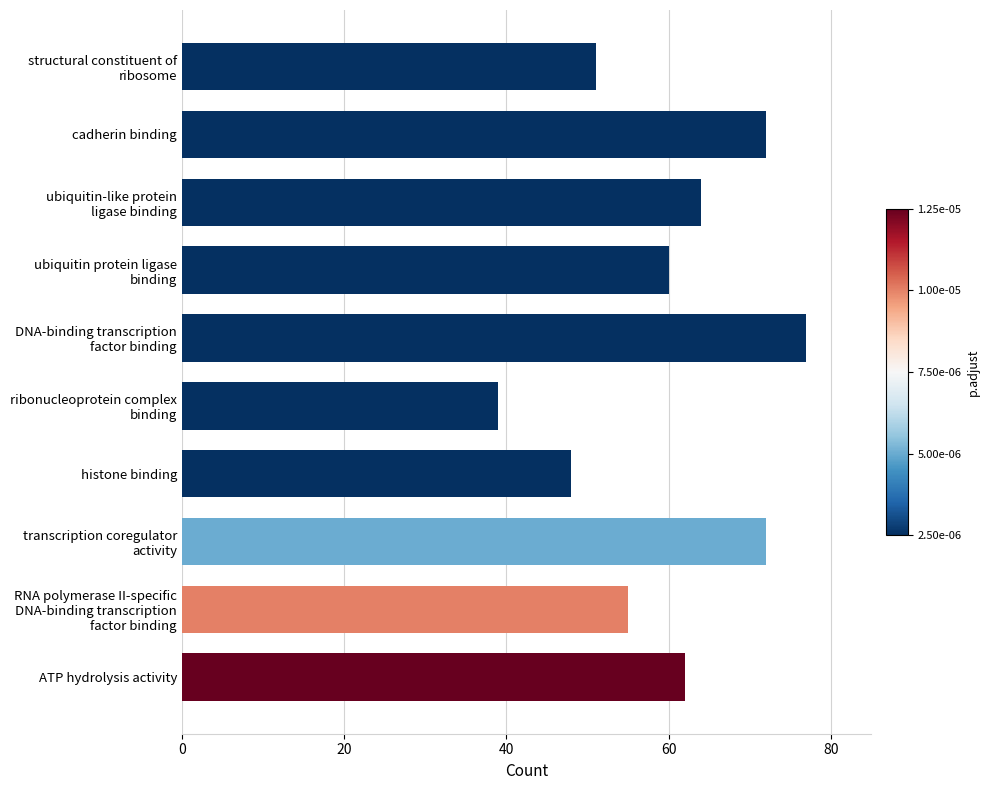

Reading top to bottom, extract all data points from this chart.

51	72	64	60	77	39	48	72	55	62